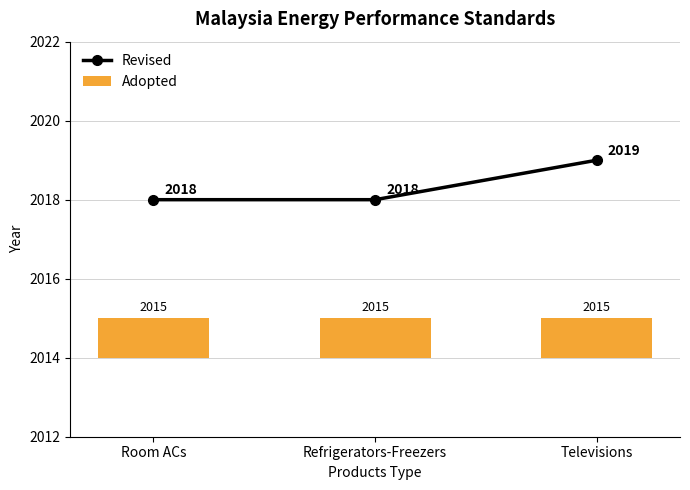

Which category has the lowest value in the Adopted series?

Room ACs